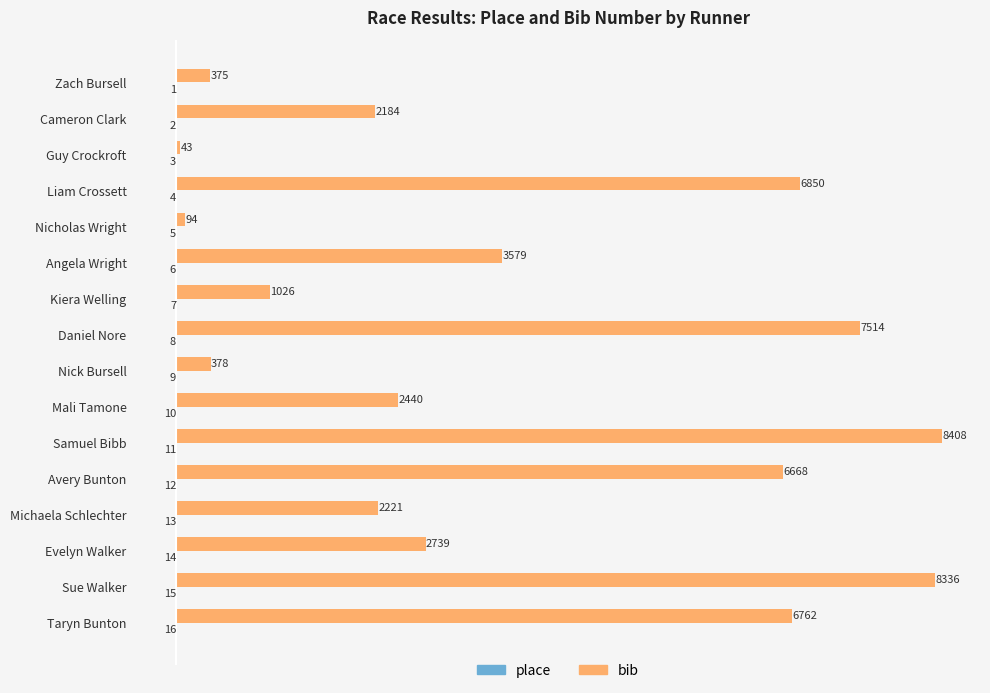

What is the sum of the bib values at Nick Bursell and Zach Bursell?

753